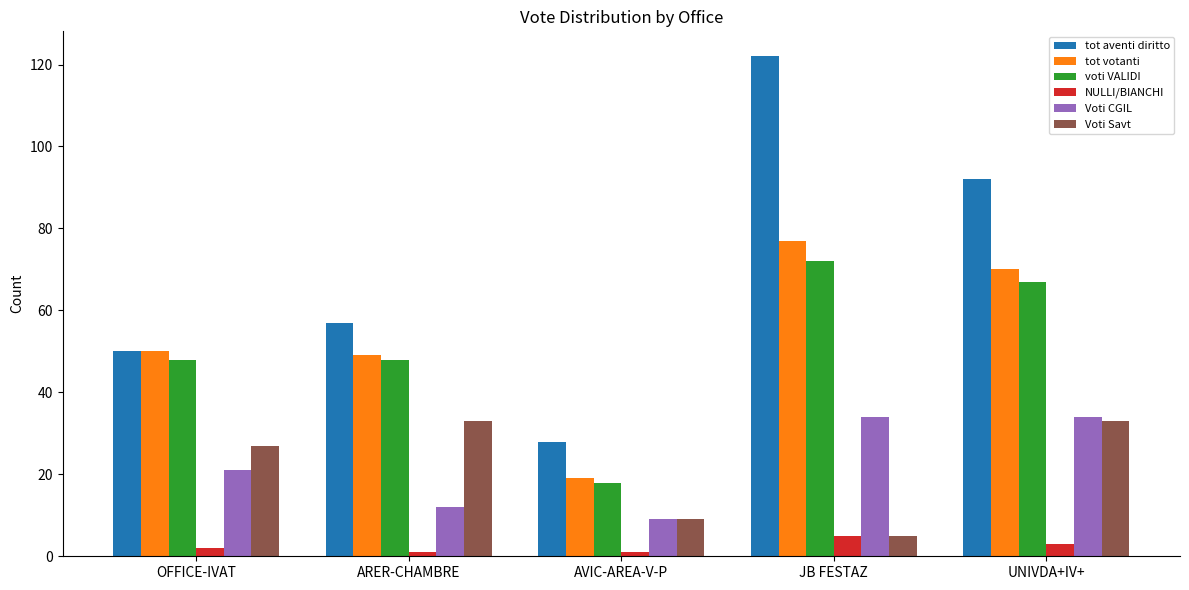

What is the spread (max minus min) of values at JB FESTAZ?

117